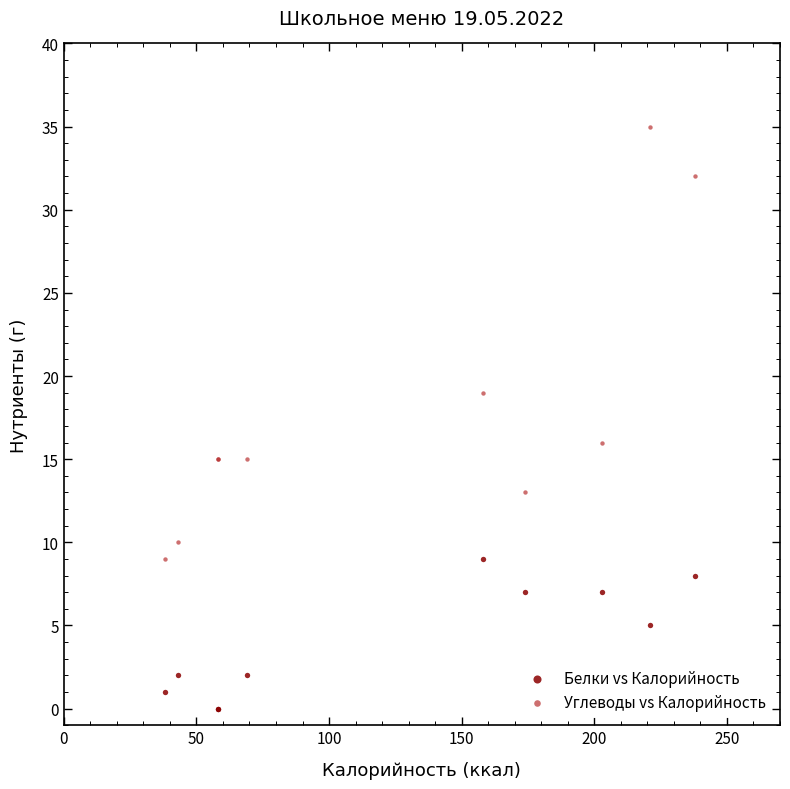

Which series has the widest spread of Y values?

Углеводы vs Калорийность